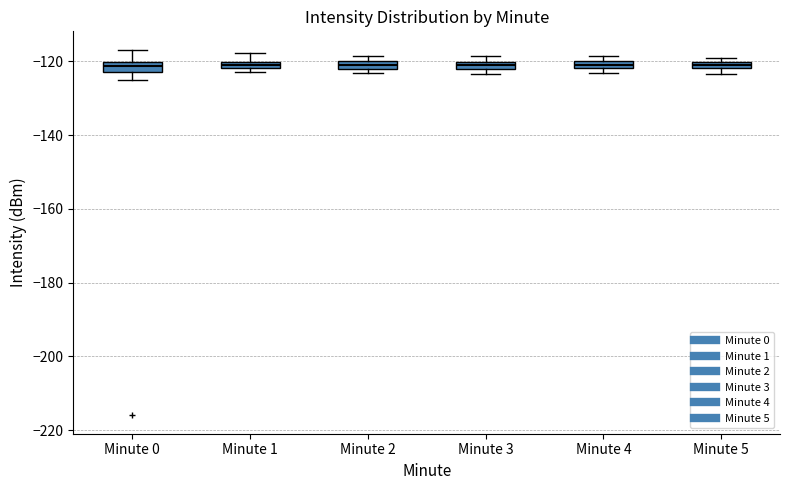

Where does the lower whisker of the box for Minute 0 end on the y-axis? The values are not printed on the chart, so give them approximately, as read against the axis.

-126